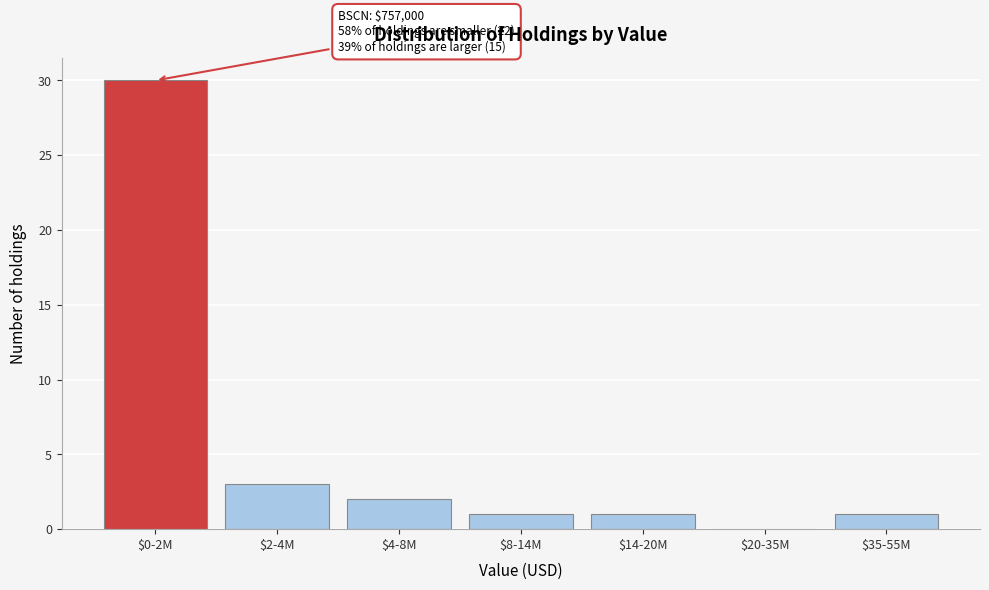

What is the greatest value displayed?

30